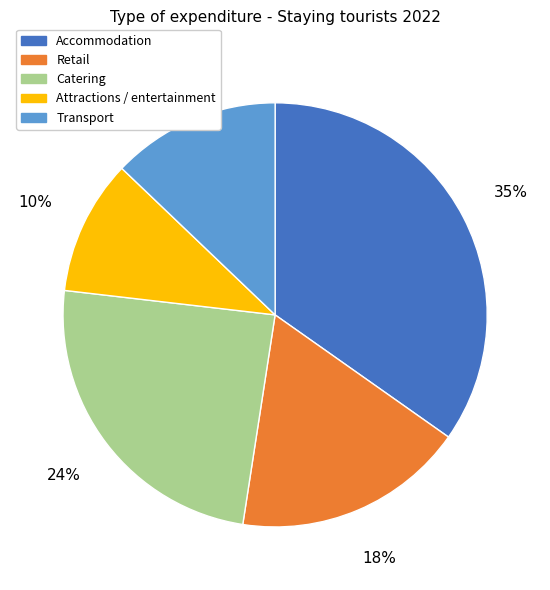

How many segments does this pie chart have?

5